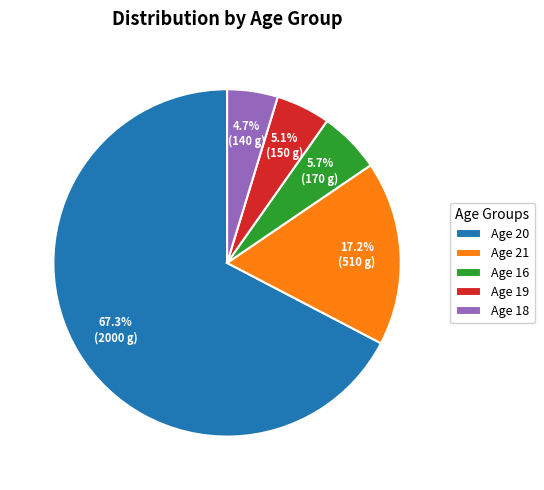

What is the largest slice in the pie chart?

Age 20